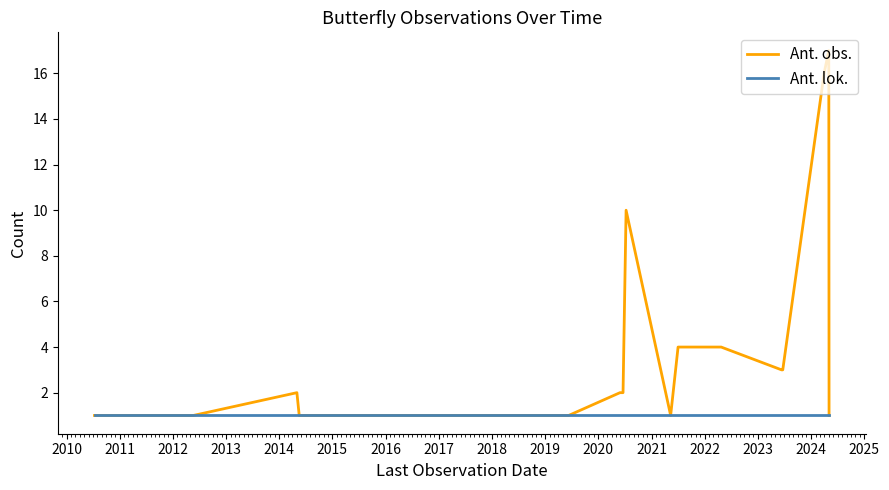

The Ant. lok. series shows 1 at 2022. True or false?

False